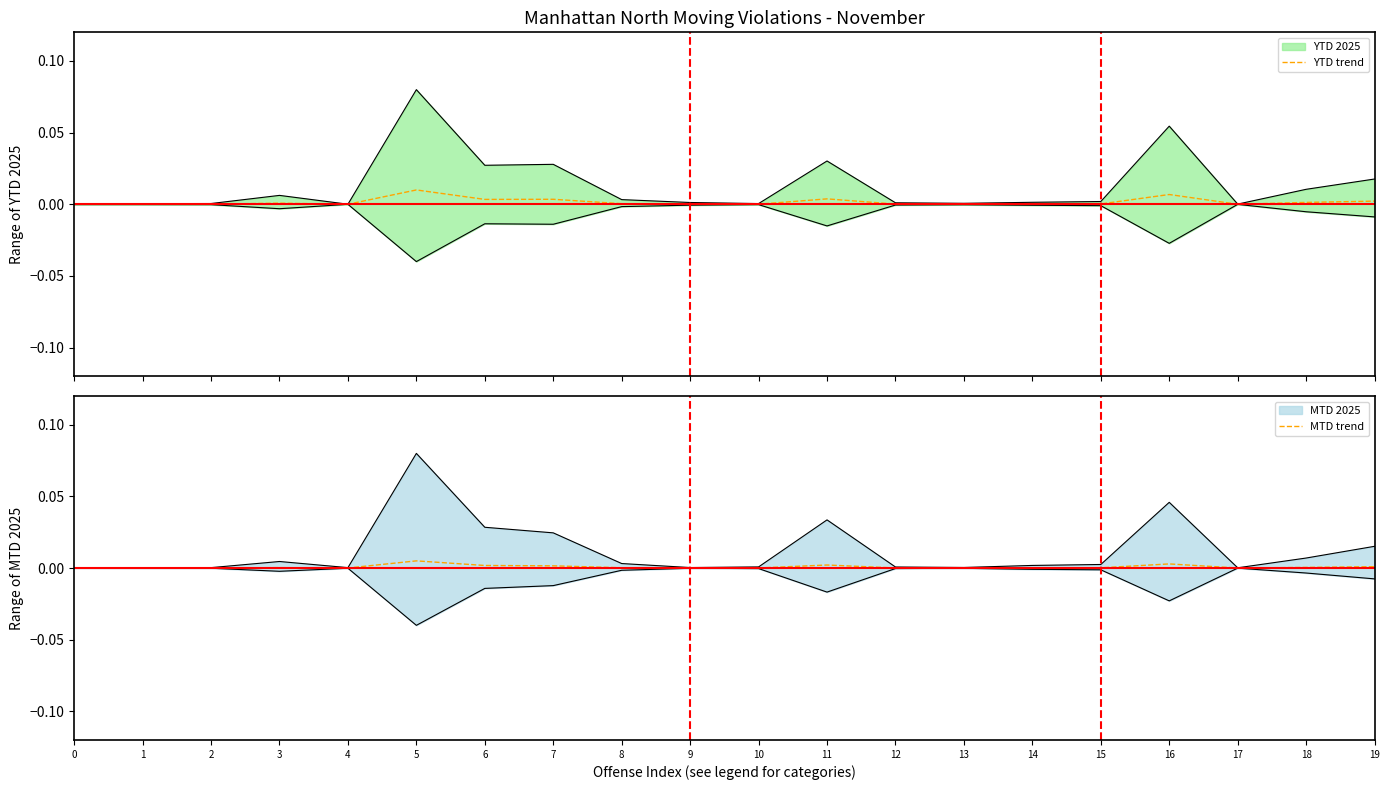

True or false: YTD trend has more than 0 points higher than both neighbors.

True